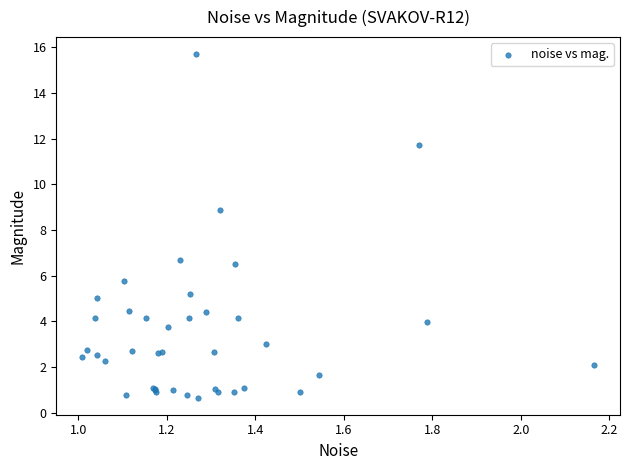

What Y value in the scatter plot is closest to 8?

8.9